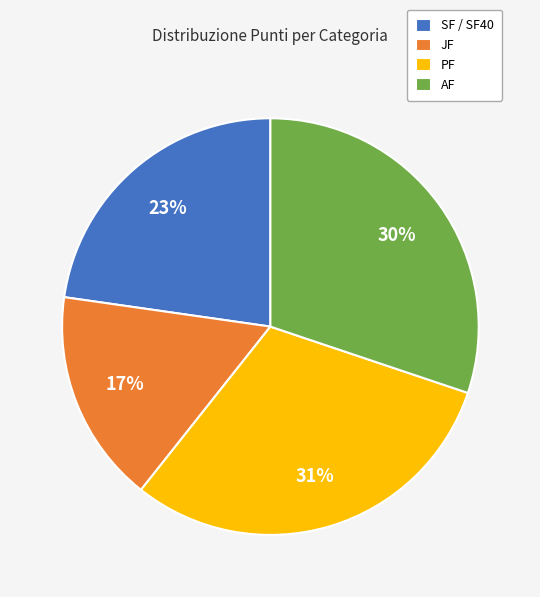

Is PF the majority of the pie?

No